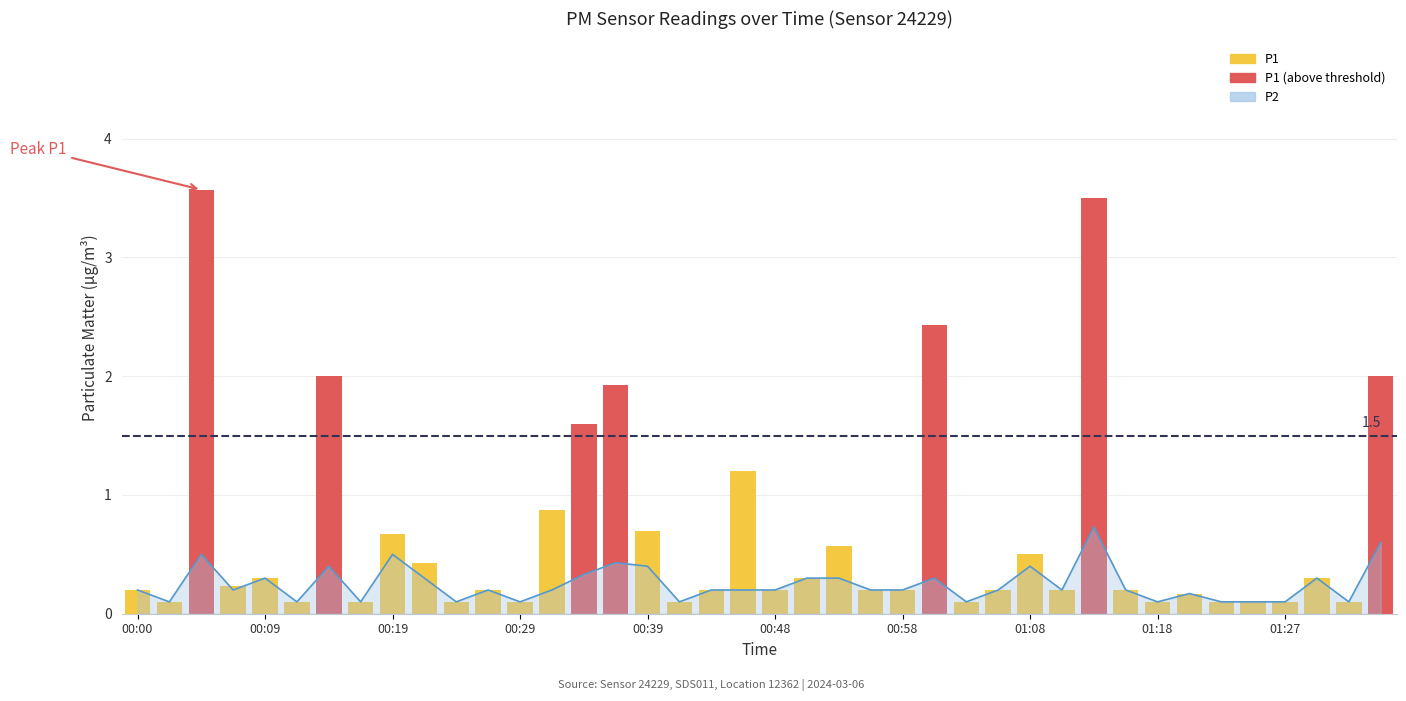

Reading right to left, transcribe all the data shown in this chart.

0.6	0.1	0.3	0.1	0.1	0.1	0.2	0.1	0.2	0.7	0.2	0.4	0.2	0.1	0.3	0.2	0.2	0.3	0.3	0.2	0.2	0.2	0.1	0.4	0.4	0.3	0.2	0.1	0.2	0.1	0.3	0.5	0.1	0.4	0.1	0.3	0.2	0.5	0.1	0.2